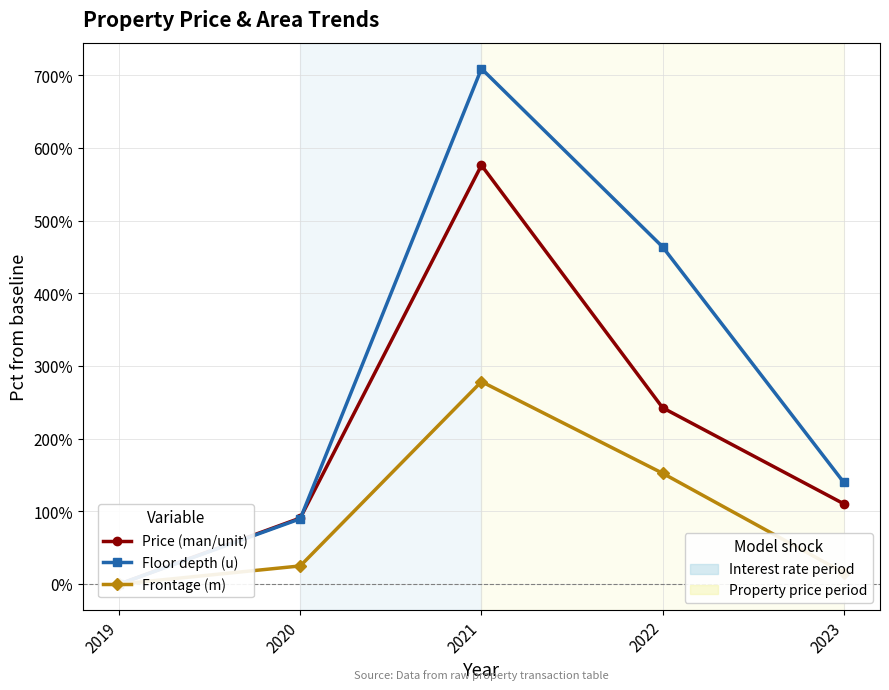

What is the greatest value displayed?

709.2